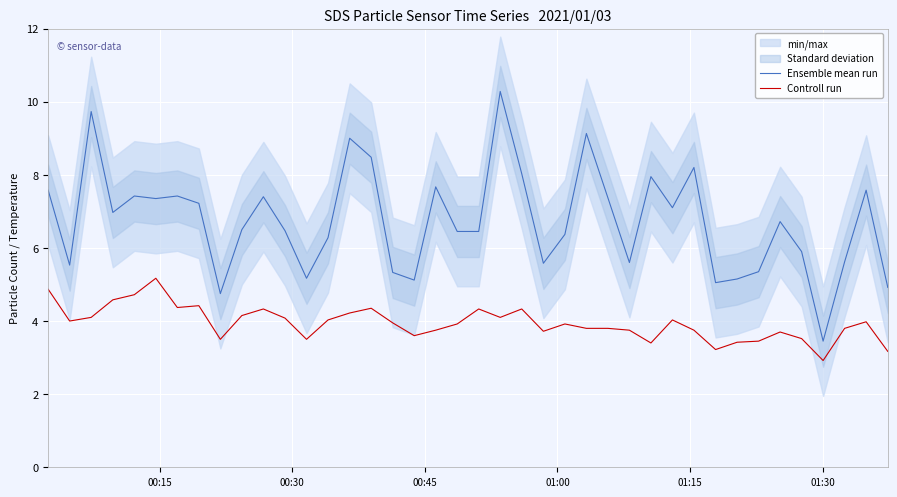

What is the highest value of the Controll run series?

5.2